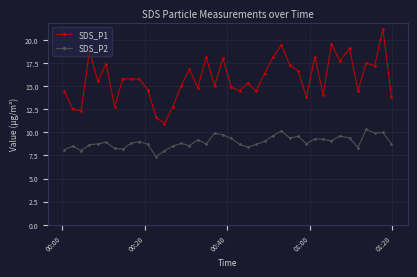

What is the value of the SDS_P2 point at the 29th from the left?

9.6